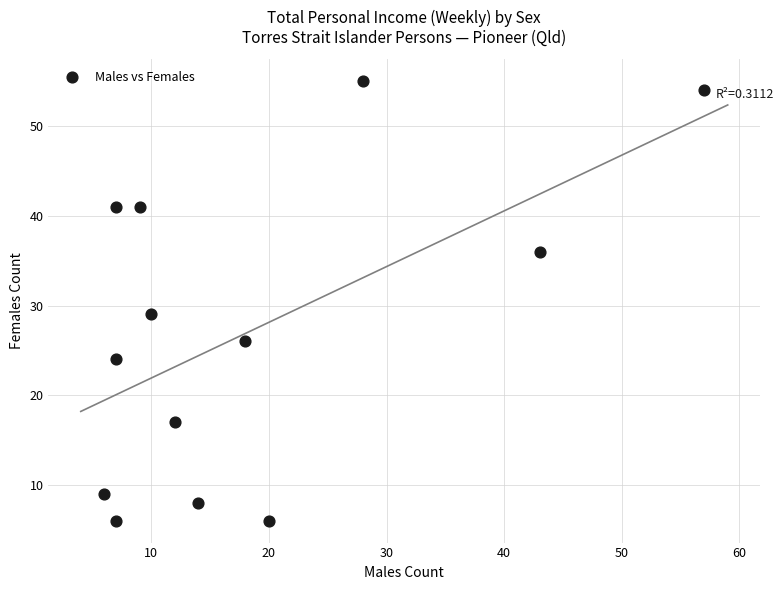

What Y value in the scatter plot is closest to 30?

29